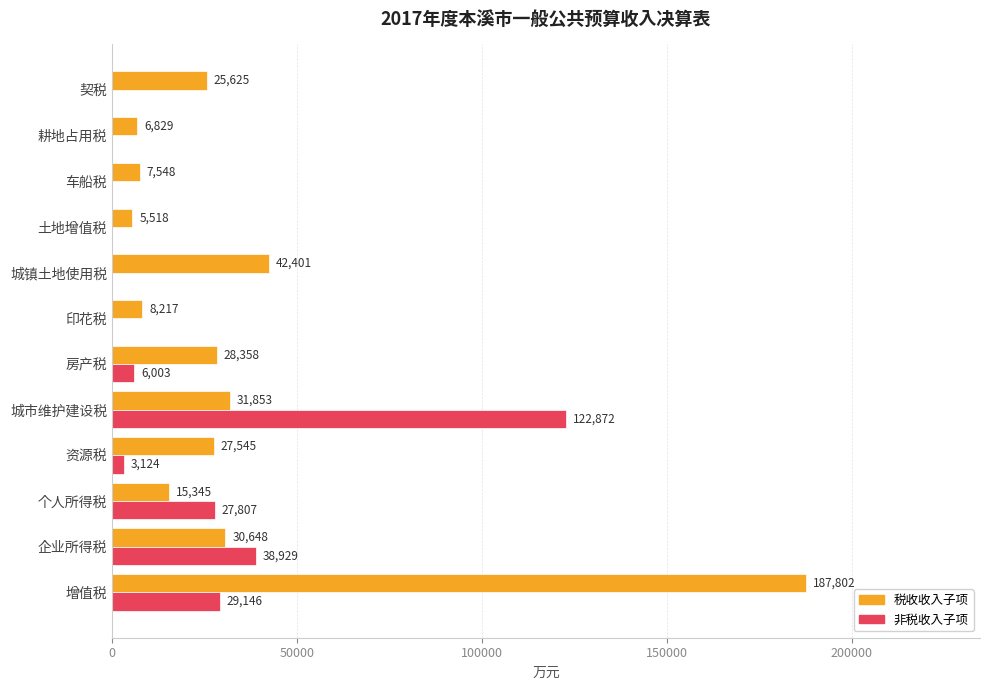

What is the sum of all 税收收入子项 values?

417689